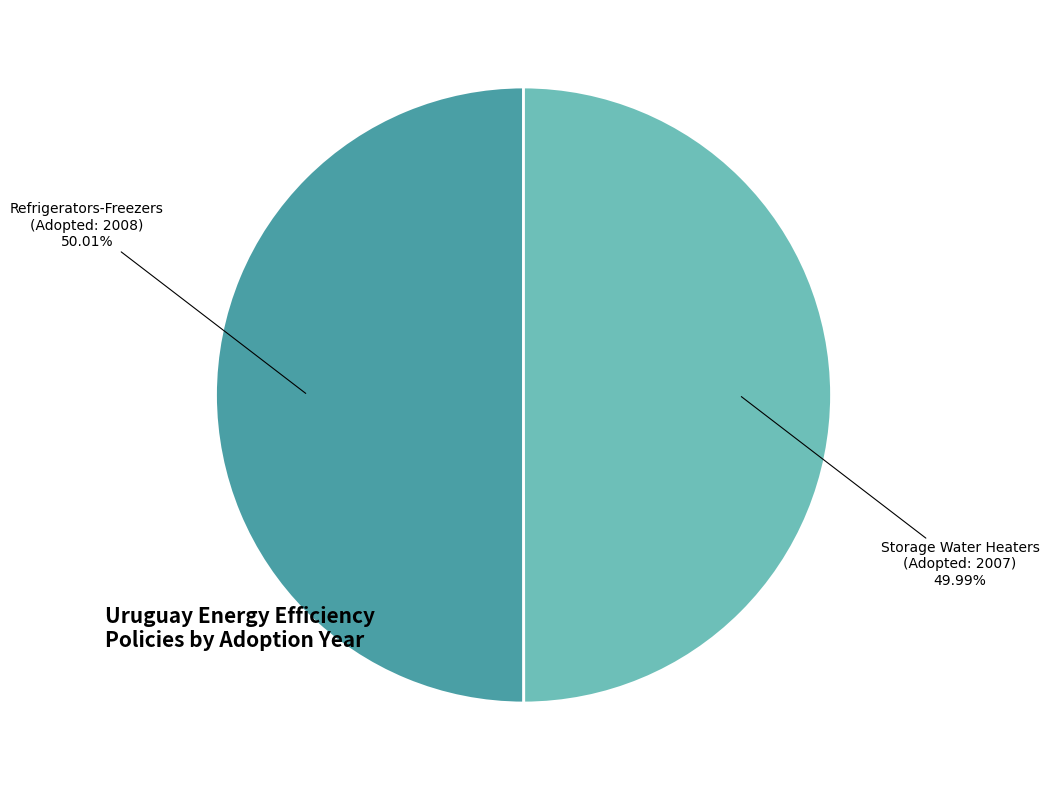

Do Refrigerators-Freezers (Adopted: 2008) and Storage Water Heaters (Adopted: 2007) together represent more than half of the pie?

Yes